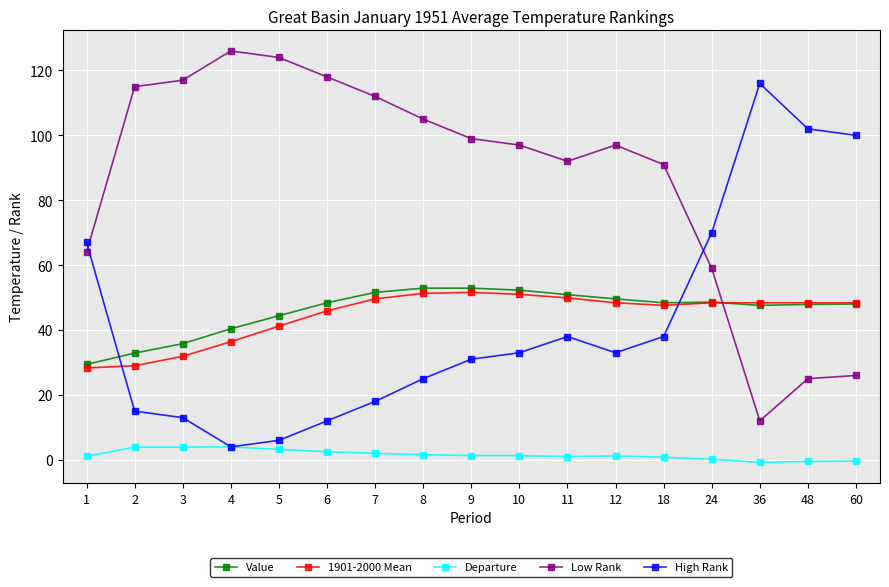

At how many categories does at least one series exceed 121?

2